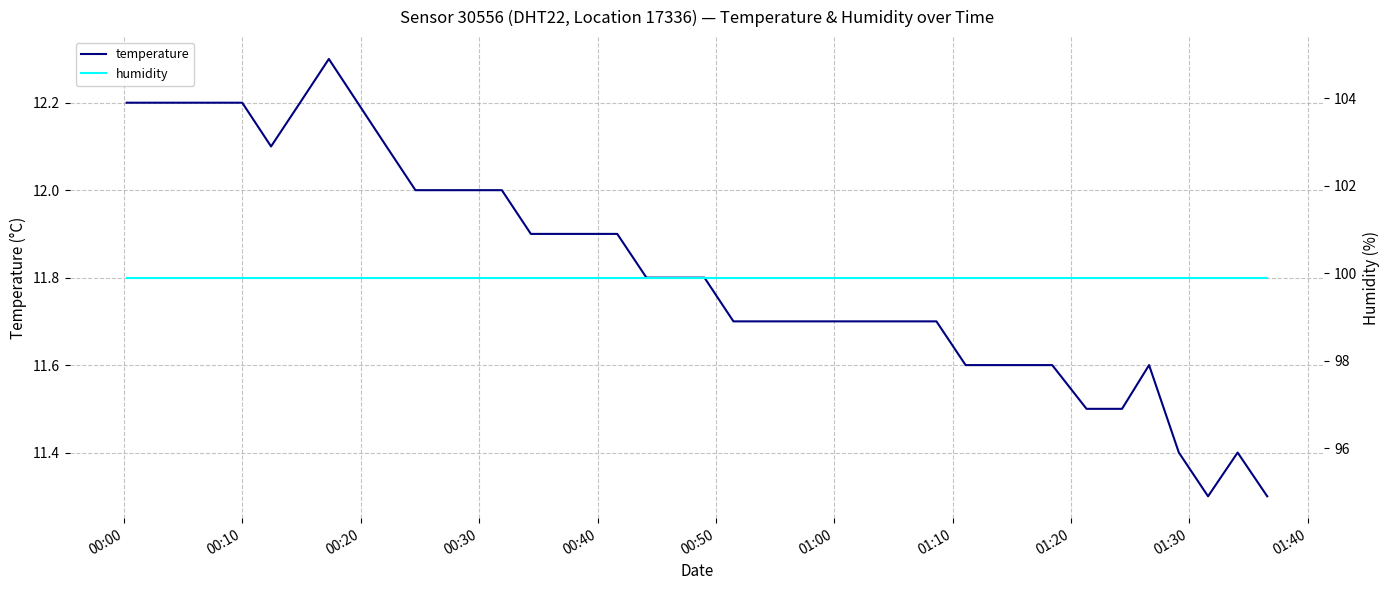

What is the lowest value of the temperature series?

11.3